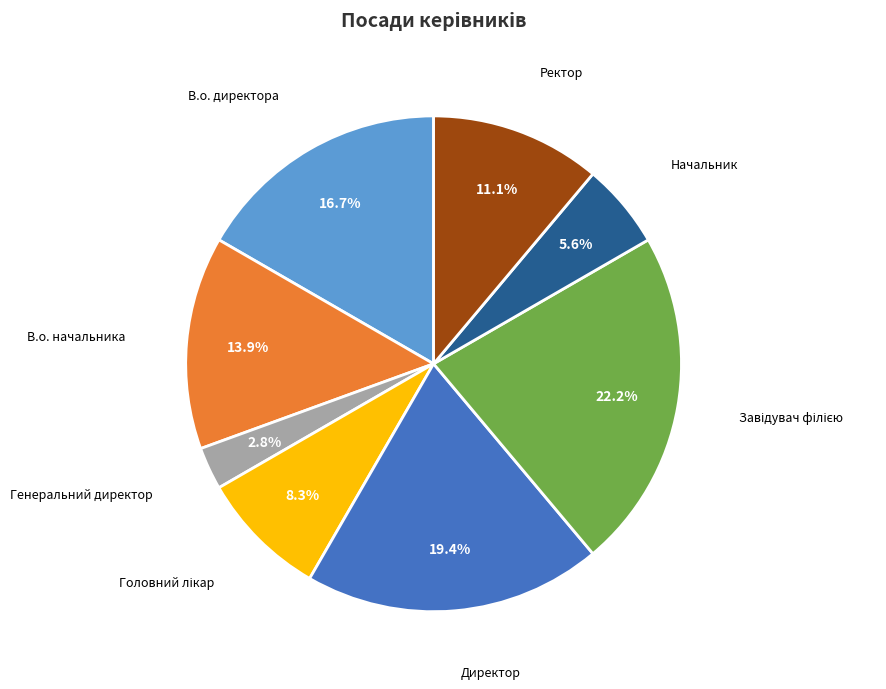

To the nearest percent, what is the average slice percentage?

12%